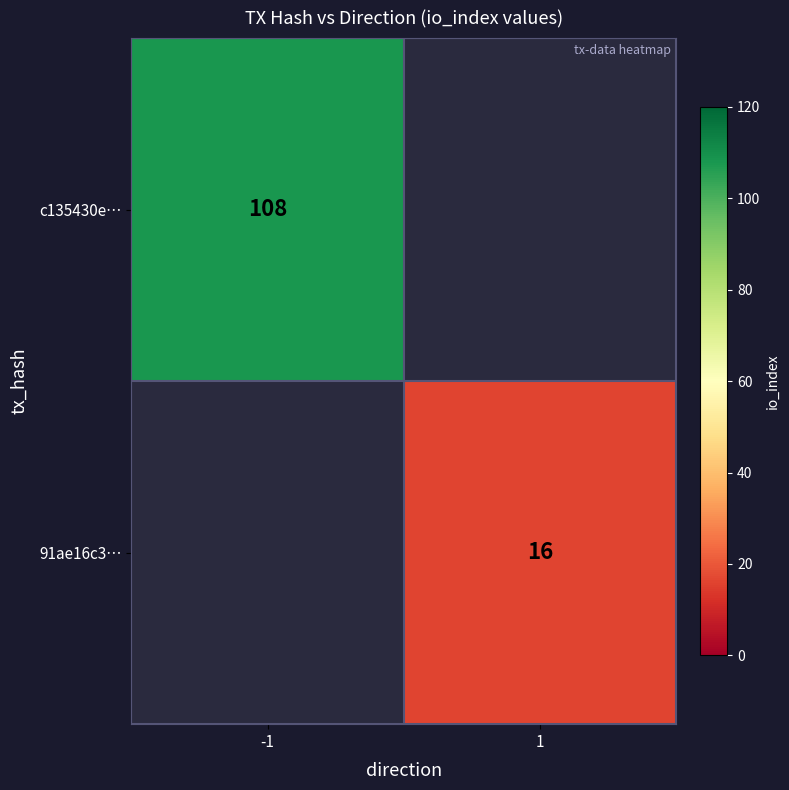

The value of 91ae16c3… at 1 is 16. True or false?

True